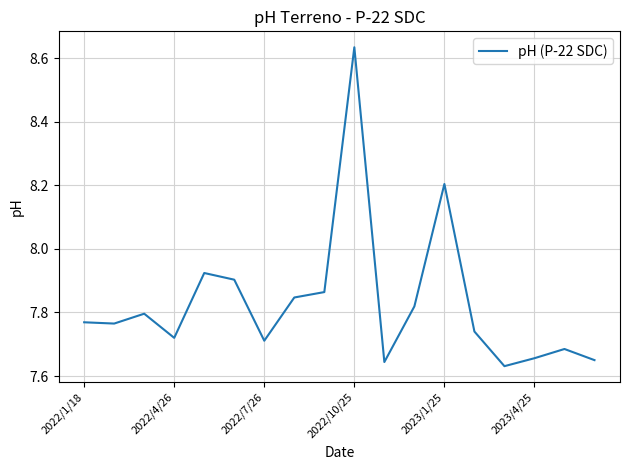

What is the difference between the maximum and minimum values?

1.0